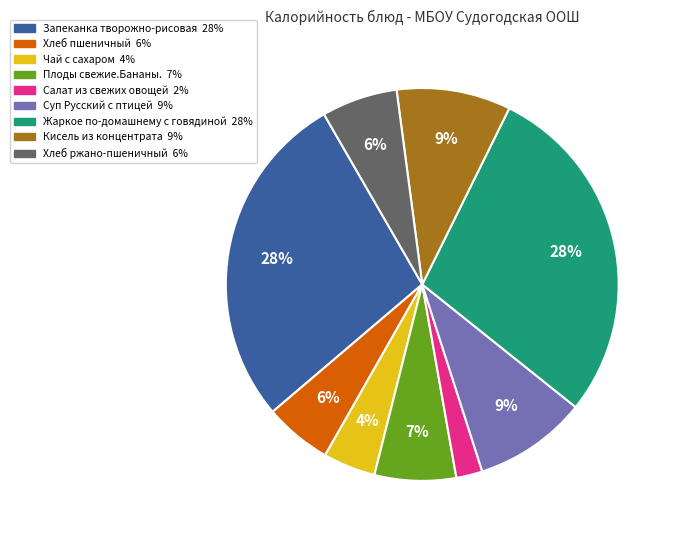

To the nearest percent, what is the average slice percentage?

11%